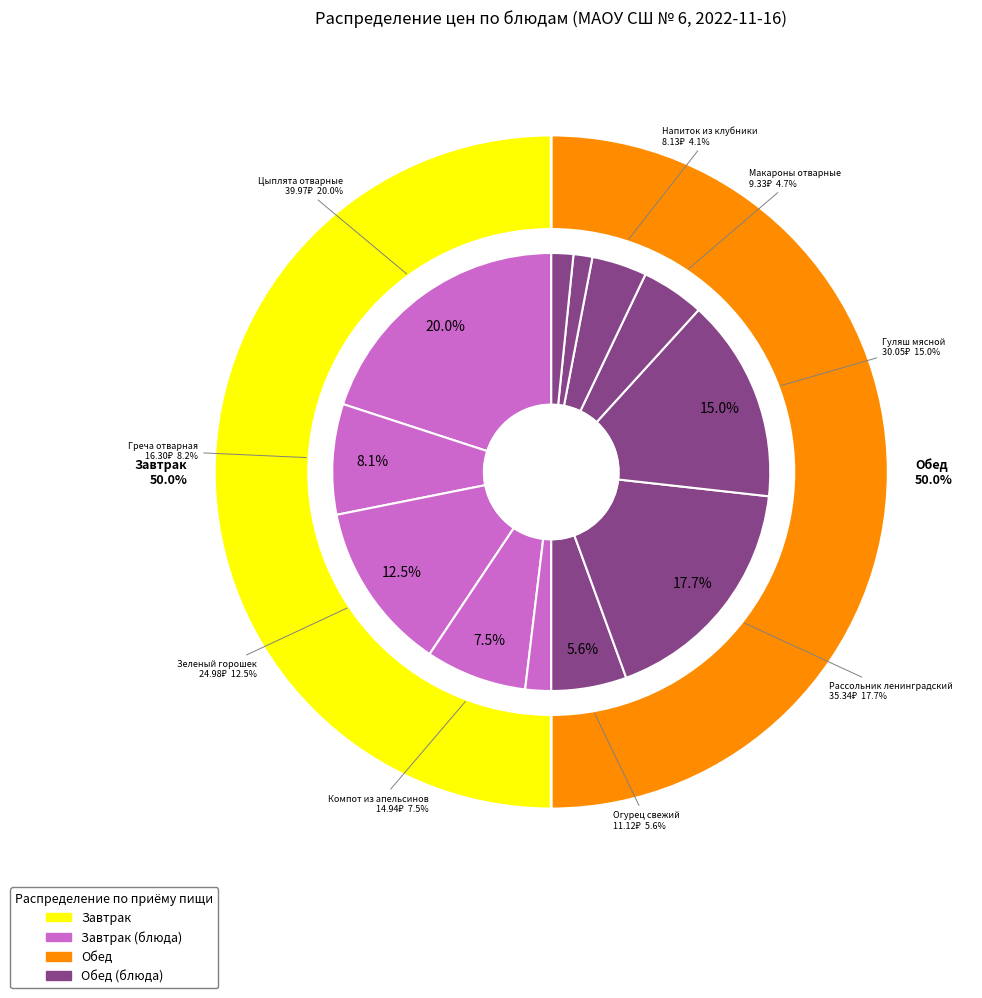

Is it true that Батон нарезной (обед) is 1% of the pie?

False